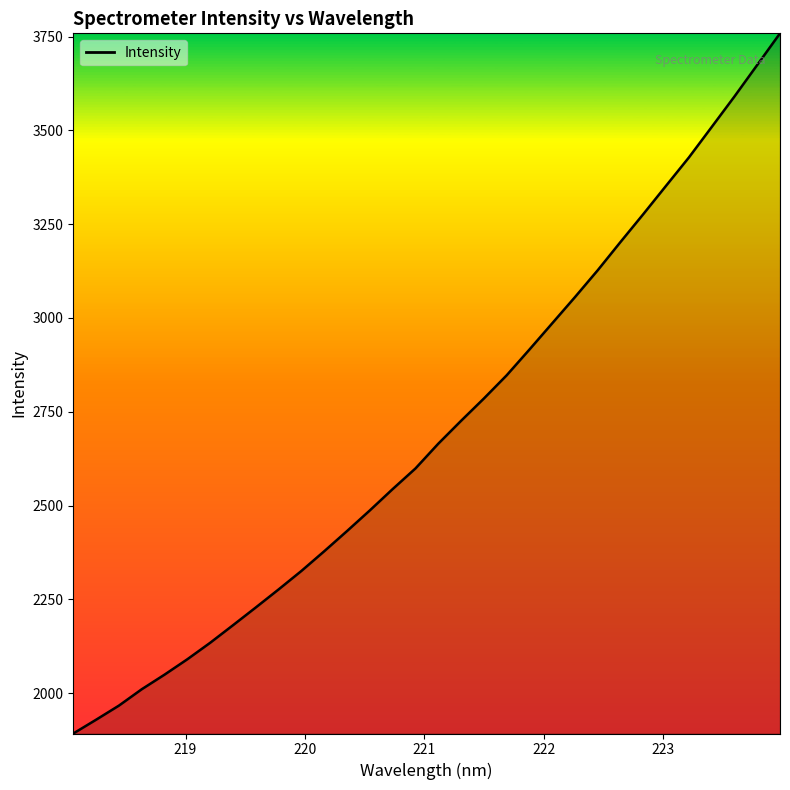

True or false: there are more than 2 points higher than both neighbors.

False